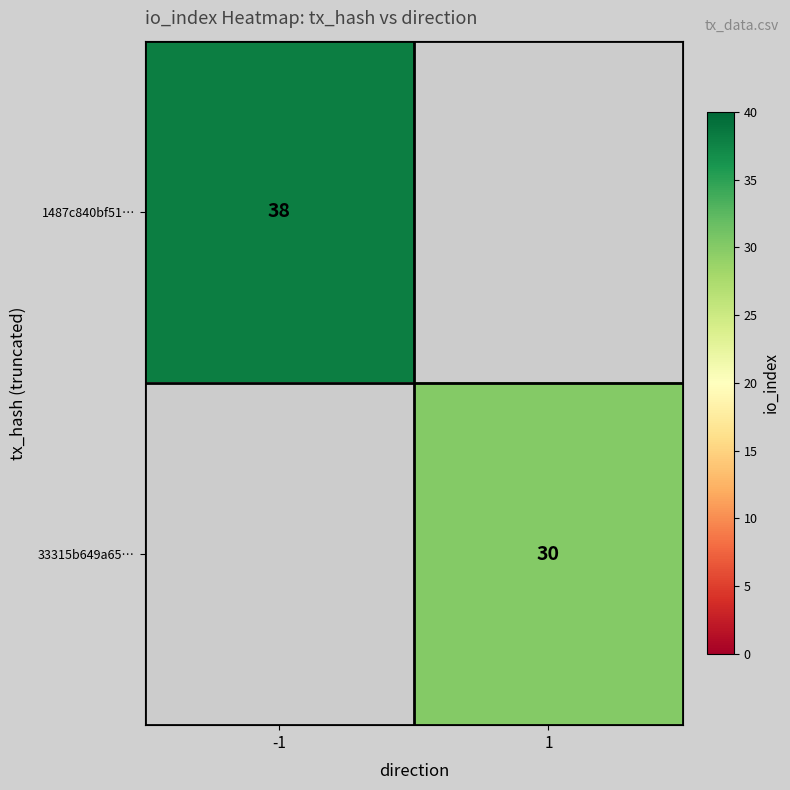

How many categories are shown in the chart?

2